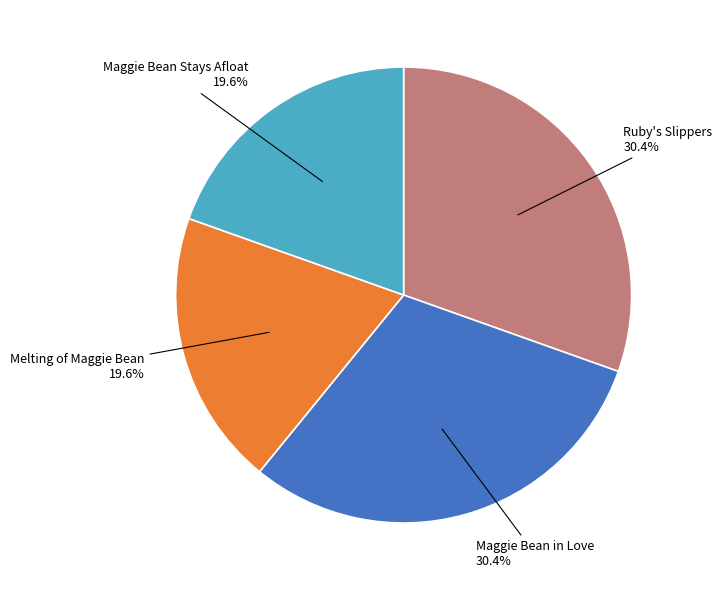

Does any single category account for the majority?

No